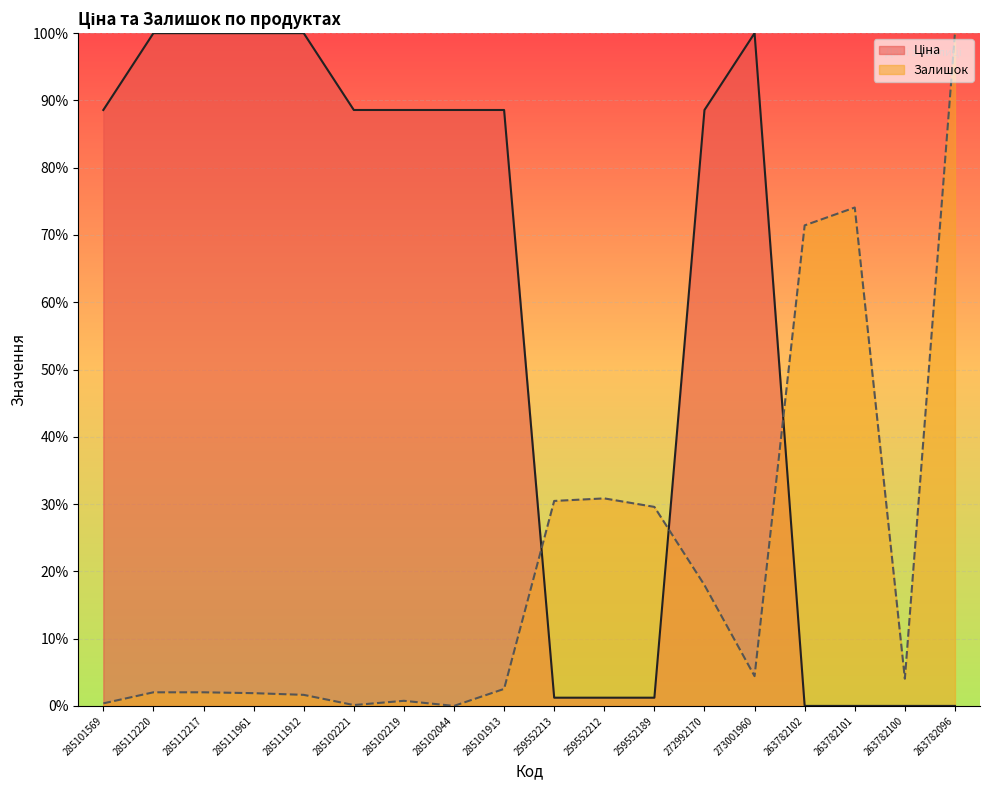

What is the total value across all series at 285102044?

88.6